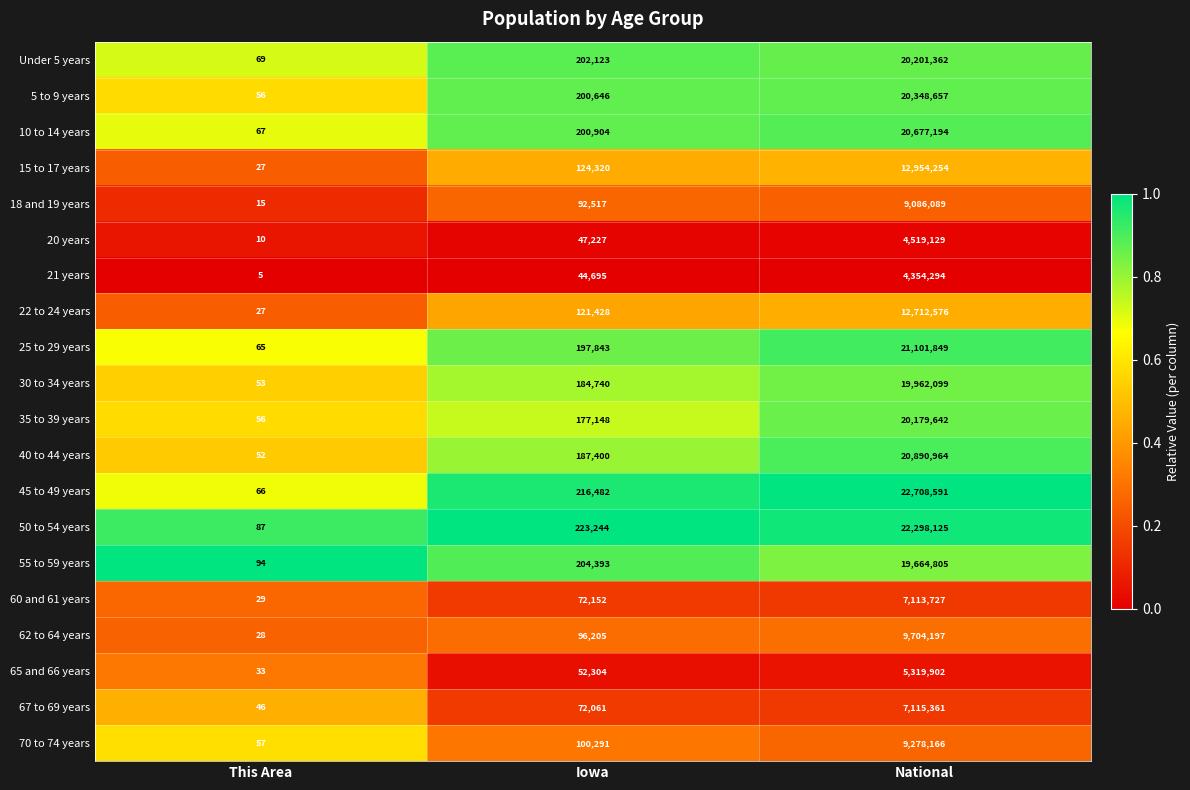

At which category is the sum across all series the highest?

National